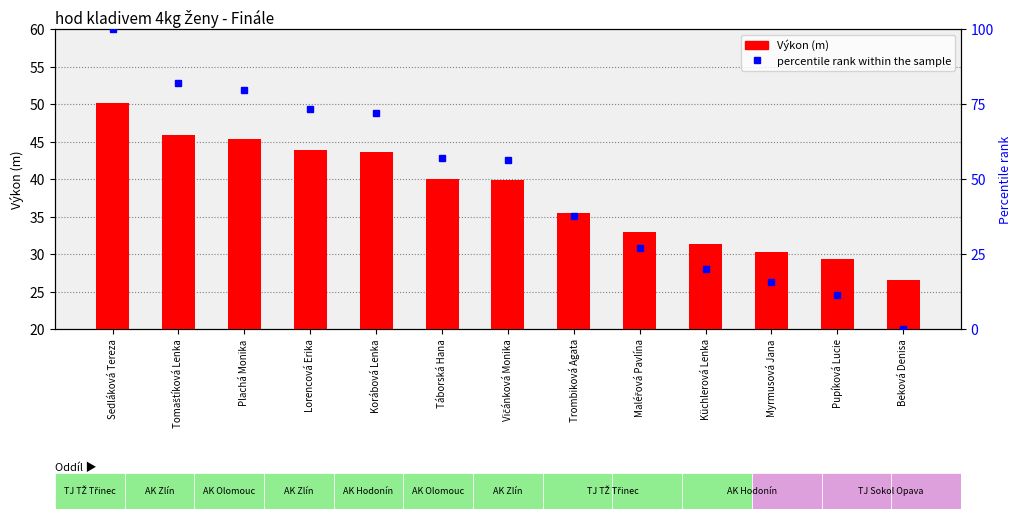

What is the value of the percentile rank within the sample bar at the 10th from the left?

20.0